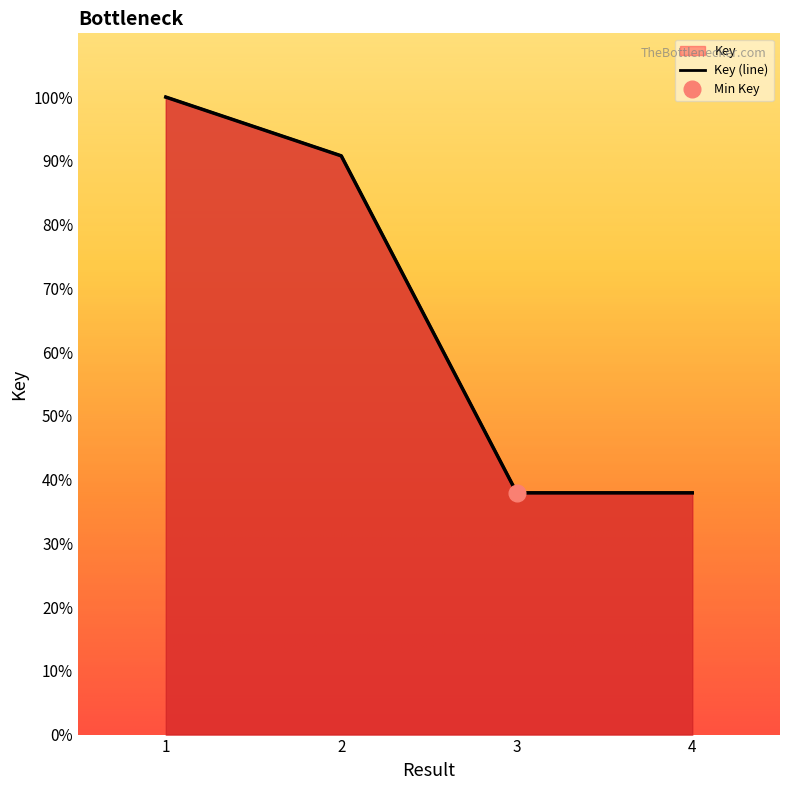

Where does the data first go above 90?

1